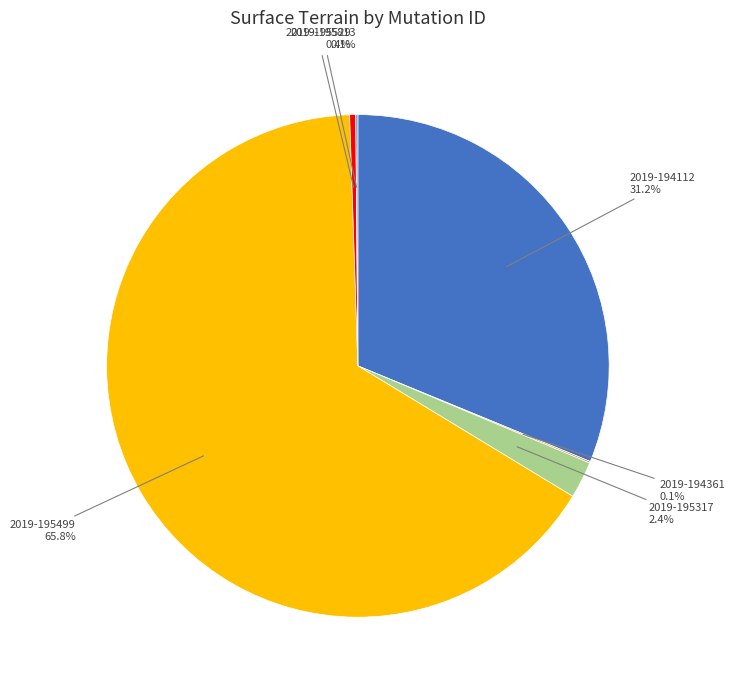

Is there any slice that represents more than half of the pie?

Yes